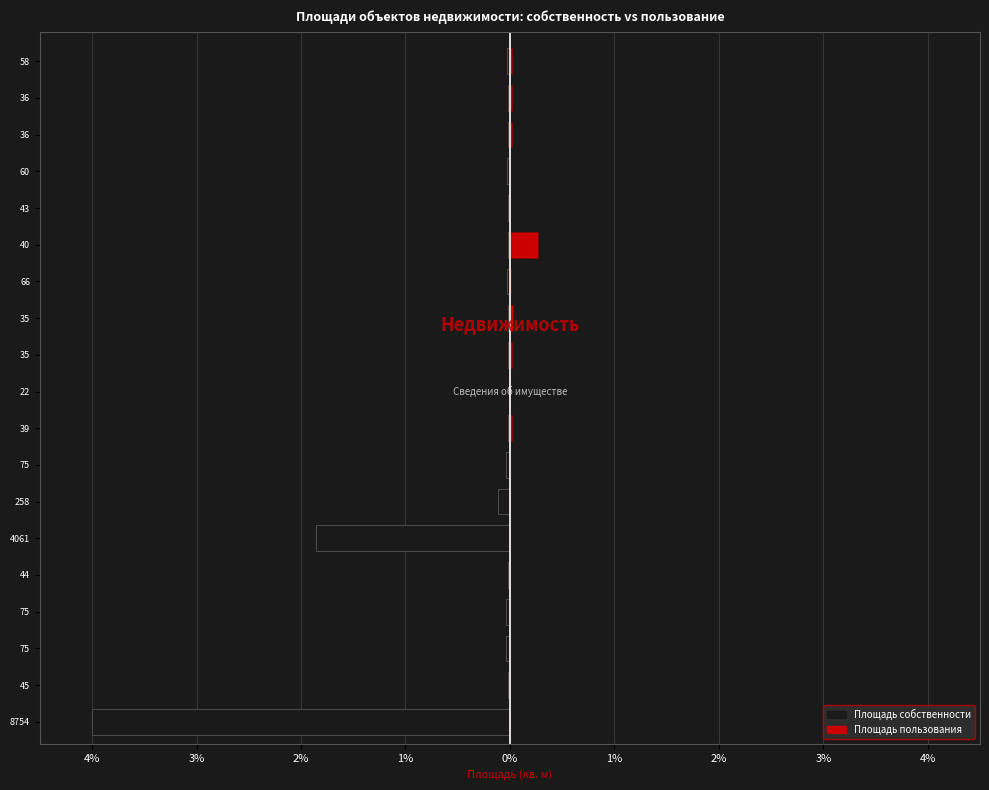

What is the sum of all Площадь собственности values?

-6.3